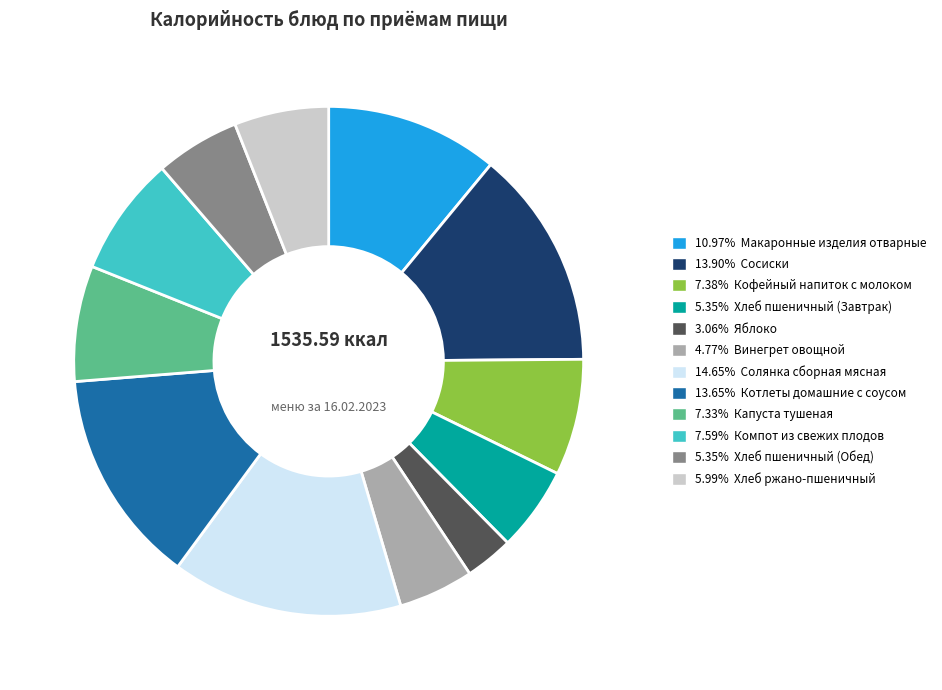

How many segments does this pie chart have?

12